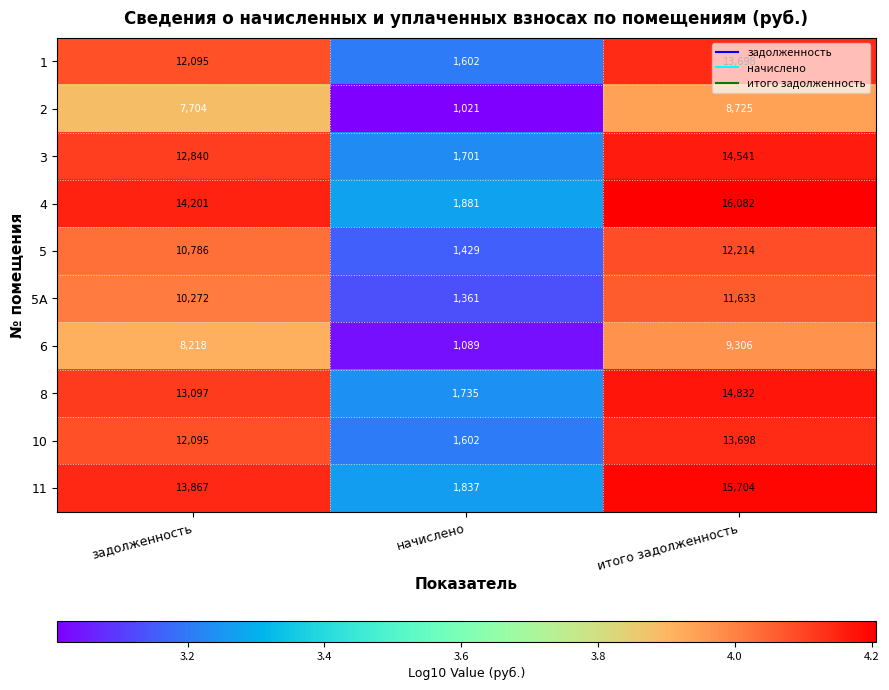

At which category is the sum across all series the highest?

итого задолженность